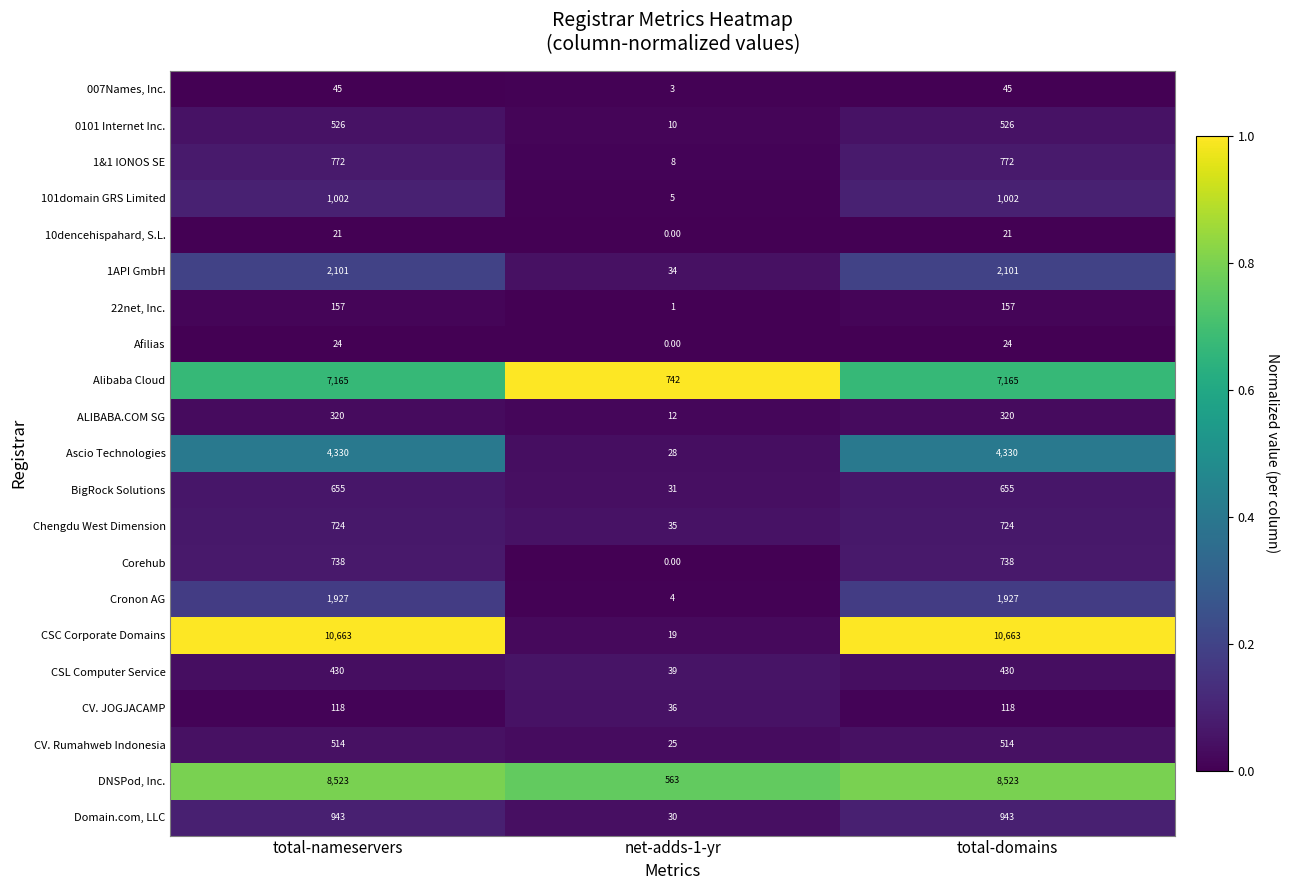

Rank the series by their maximum value, from lowest to highest.

10dencehispahard, S.L., Afilias, 007Names, Inc., CV. JOGJACAMP, 22net, Inc., ALIBABA.COM SG, CSL Computer Service, CV. Rumahweb Indonesia, 0101 Internet Inc., BigRock Solutions, Chengdu West Dimension, Corehub, 1&1 IONOS SE, Domain.com, LLC, 101domain GRS Limited, Cronon AG, 1API GmbH, Ascio Technologies, Alibaba Cloud, DNSPod, Inc., CSC Corporate Domains